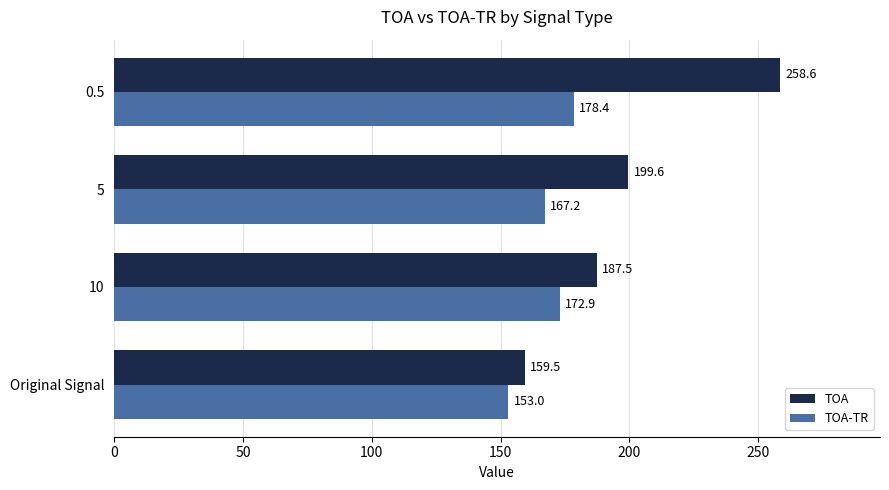

What is the highest value of the TOA series?

258.6